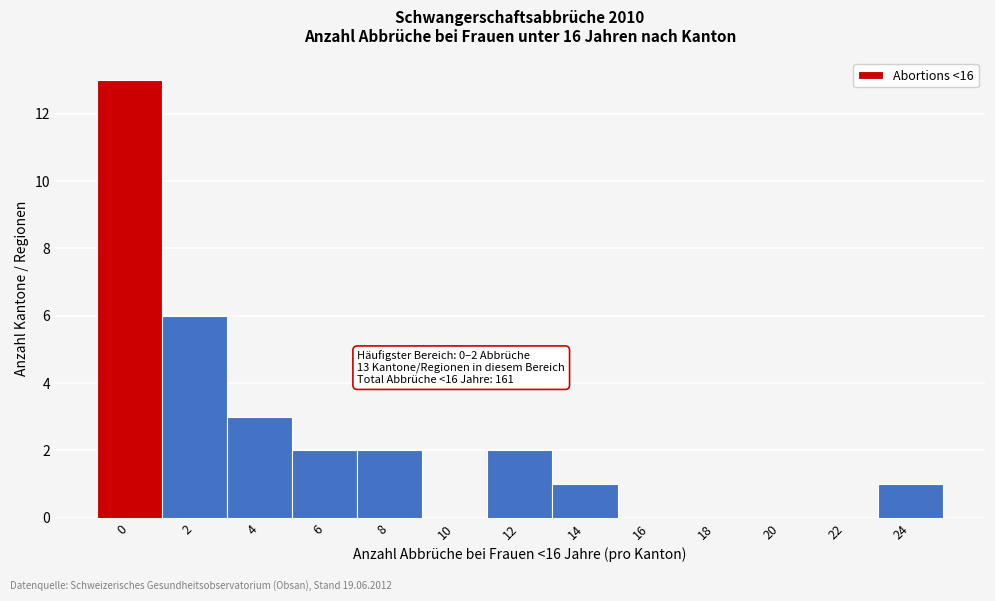

Reading left to right, extract all data points from this chart.

0=13	2=6	4=3	6=2	8=2	10=0	12=2	14=1	16=0	18=0	20=0	22=0	24=1